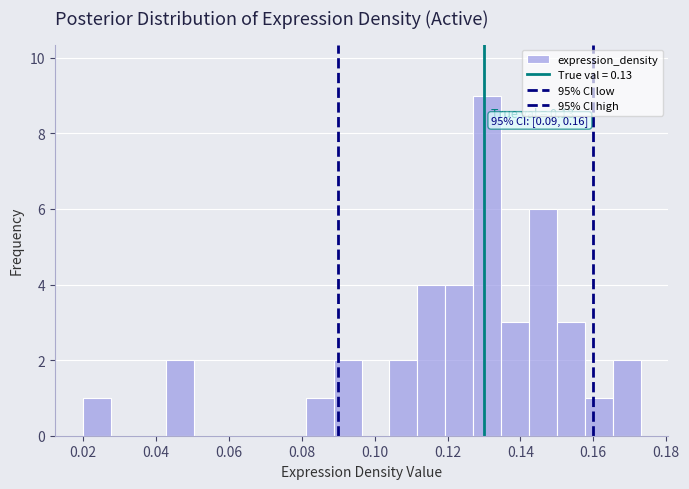

Read against the x-axis, roughly where is the centre of the tallest bar?

0.130